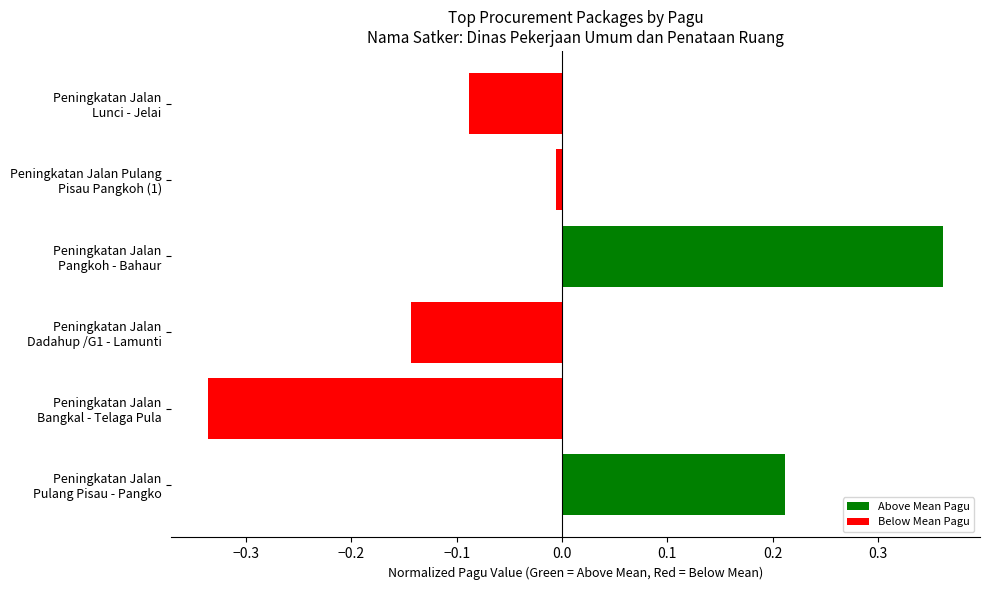

How many positive values are there?

2